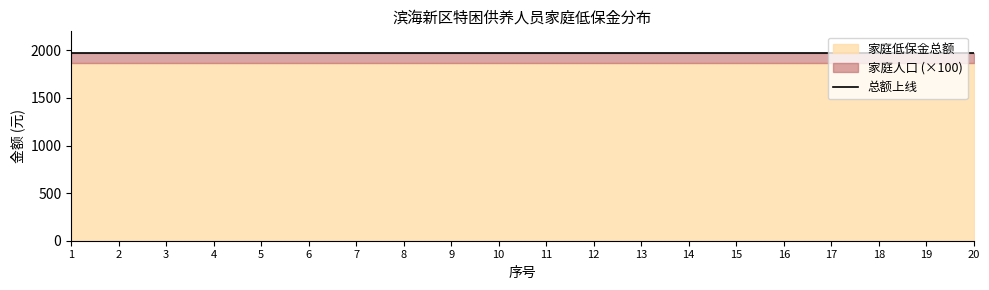

Which category has the lowest value in the 家庭低保金总额 series?

1